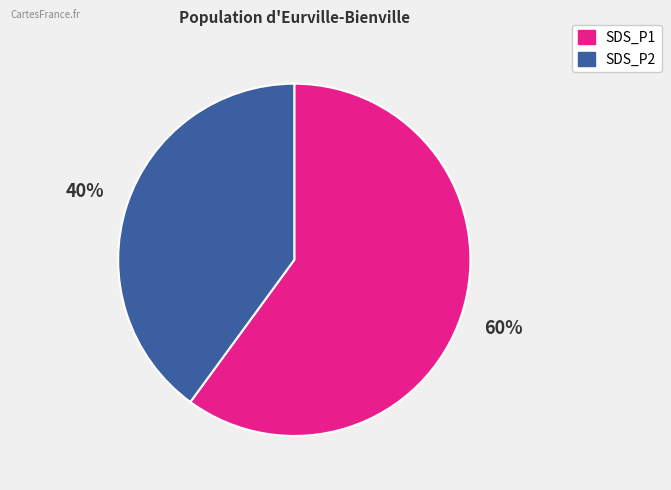

To the nearest percent, what is the difference between the largest and smallest slice percentages?

20%